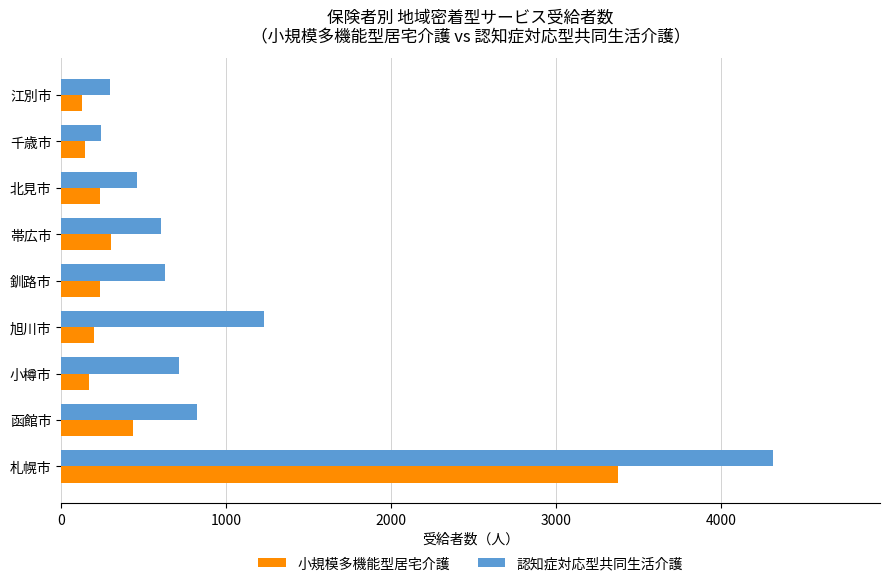

What is the maximum value for 認知症対応型共同生活介護?

4315